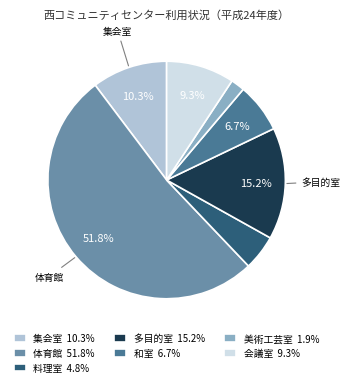

Is there a majority slice in this chart?

Yes